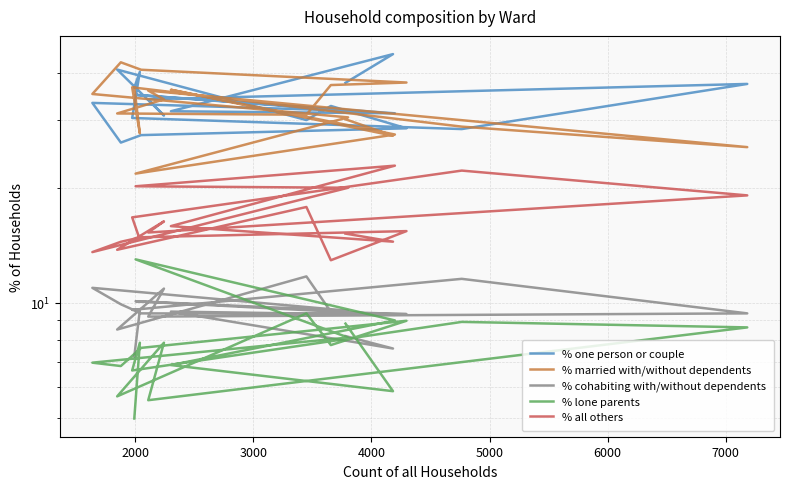

True or false: % lone parents and % all others intersect in this chart.

False